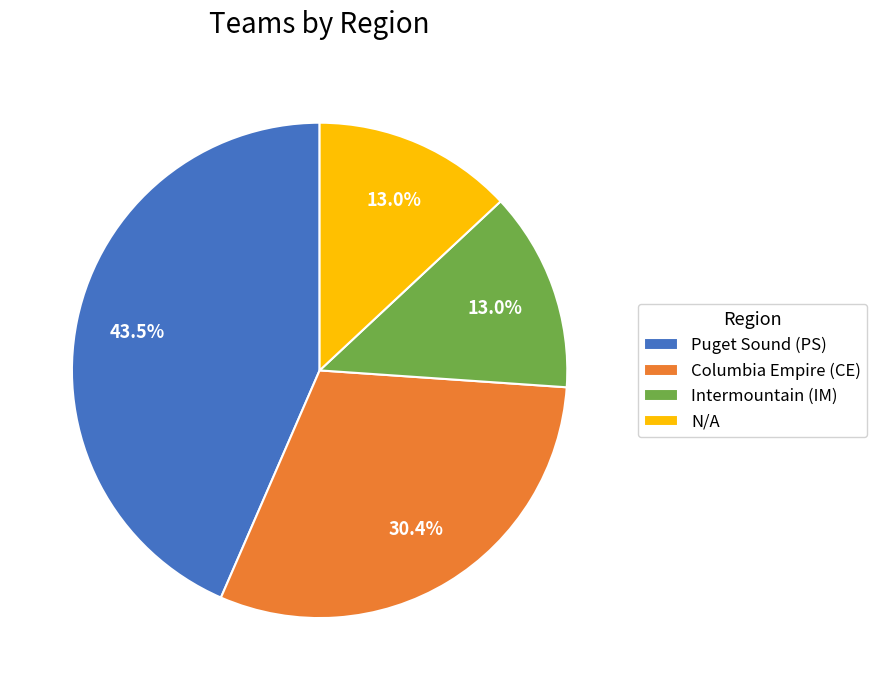

The N/A slice represents 5% of the pie. True or false?

False